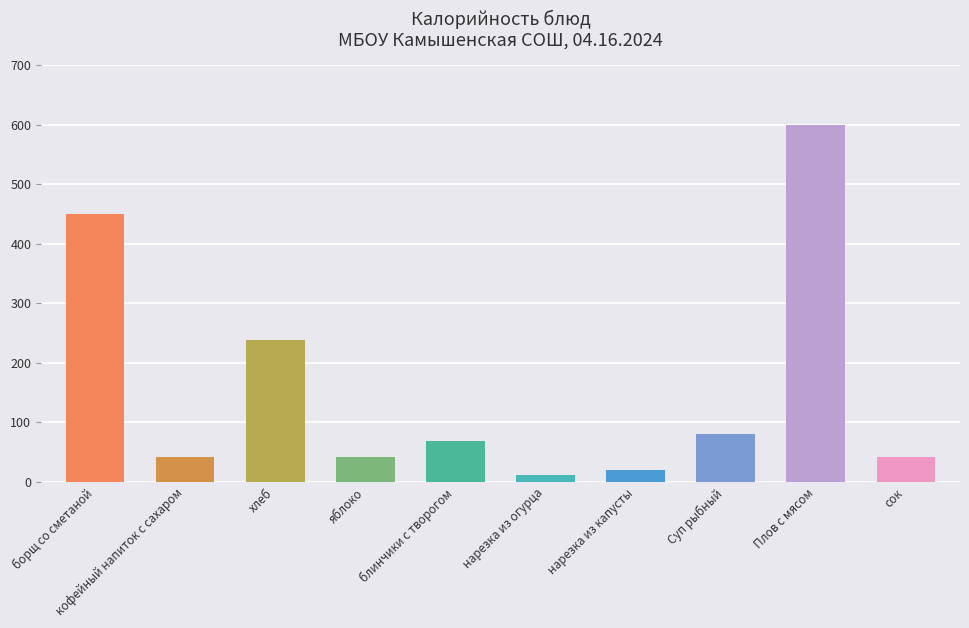

Reading right to left, extract all data points from this chart.

сок=42.0	Плов с мясом=600.0	Суп рыбный=79.6	нарезка из капусты=19.0	нарезка из огурца=11.0	блинчики с творогом=67.7	яблоко=42.0	хлеб=238.0	кофейный напиток с сахаром=42.0	борщ со сметаной=449.0